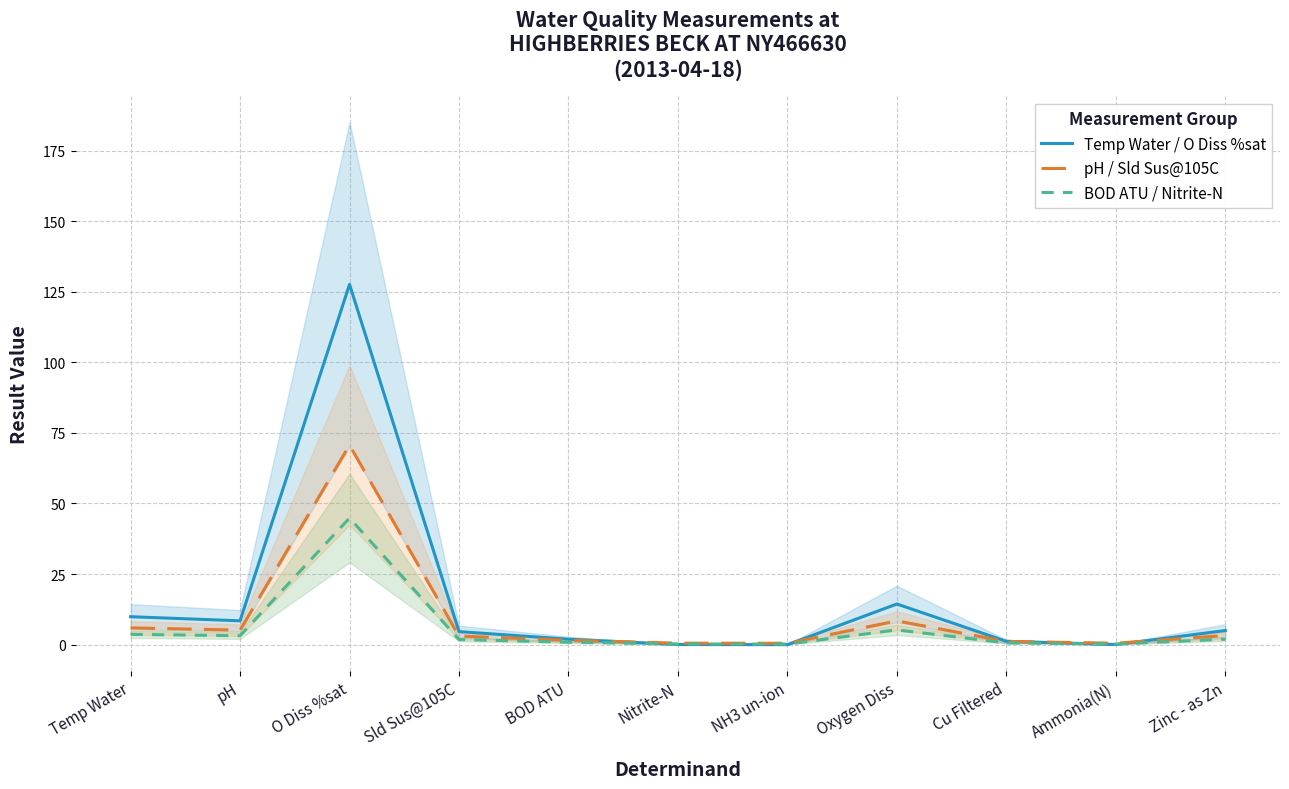

What is the total value across all series at Nitrite-N?

0.8